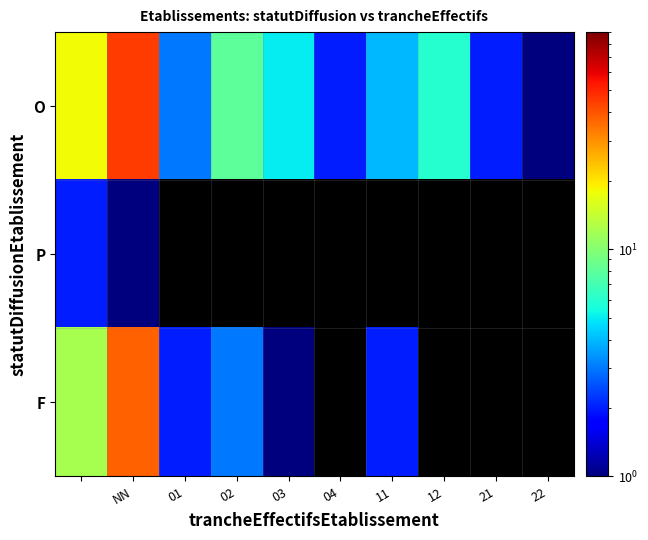

What is the sum of all O values?

94.0